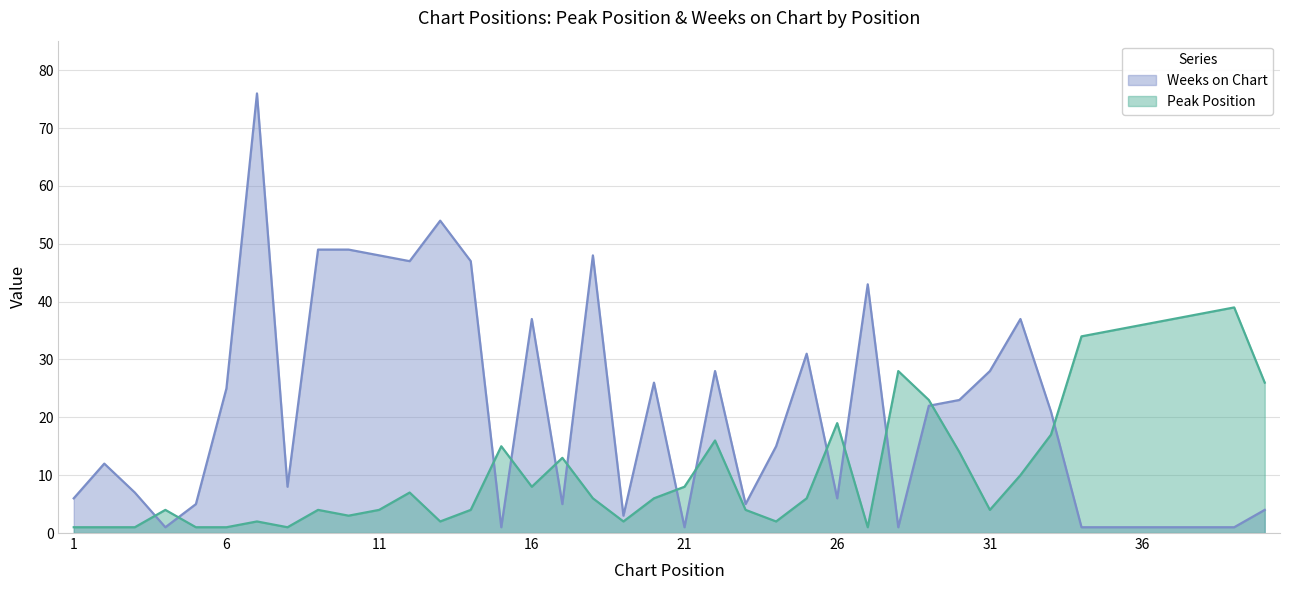

True or false: Weeks on Chart has more than 2 points higher than both neighbors.

True